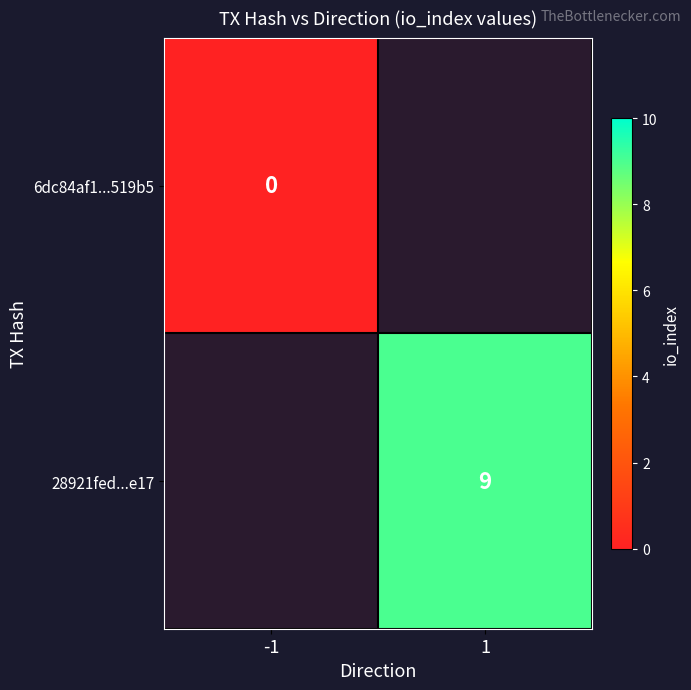

Is it true that 28921fed...e17 equals 9 at 1?

True